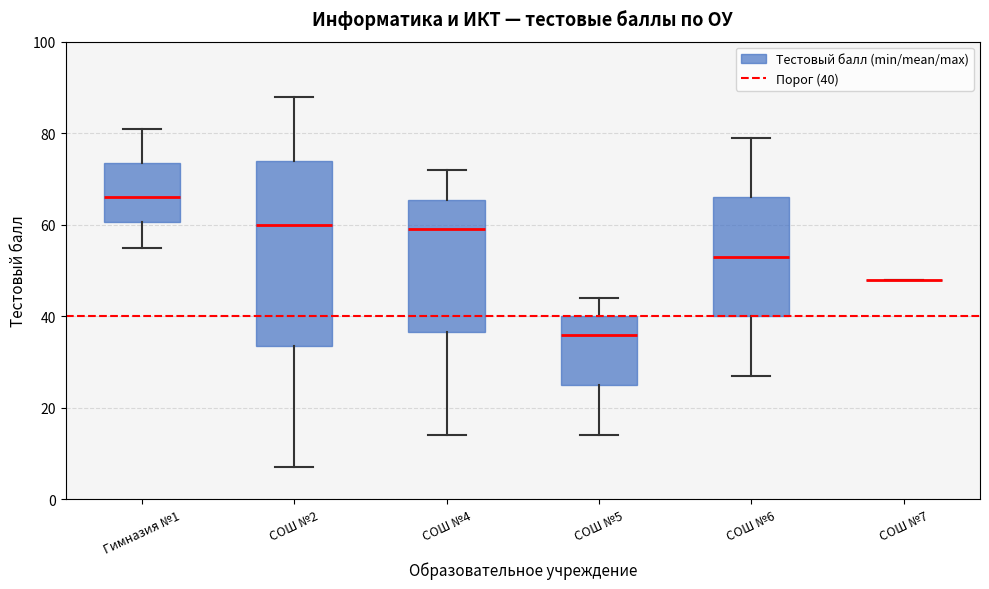

Comparing the boxes themselves (not the whiskers), which one is the tallest?

СОШ №2